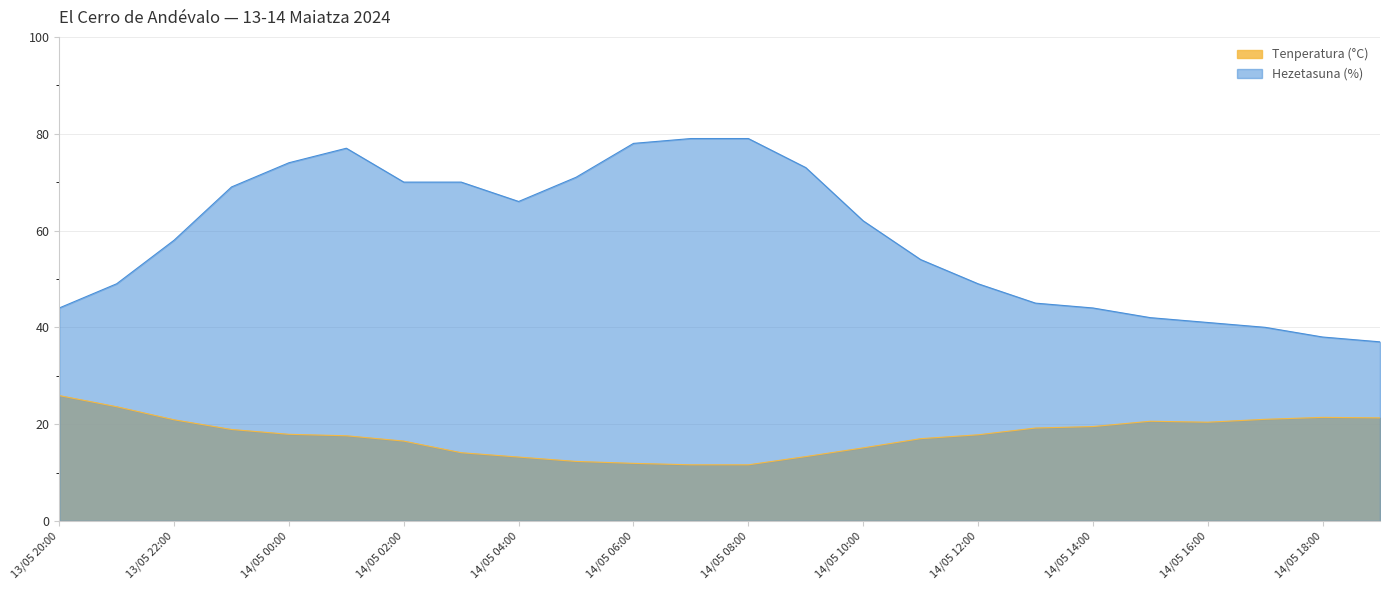

Which series has the largest range (max minus min)?

Hezetasuna (%)